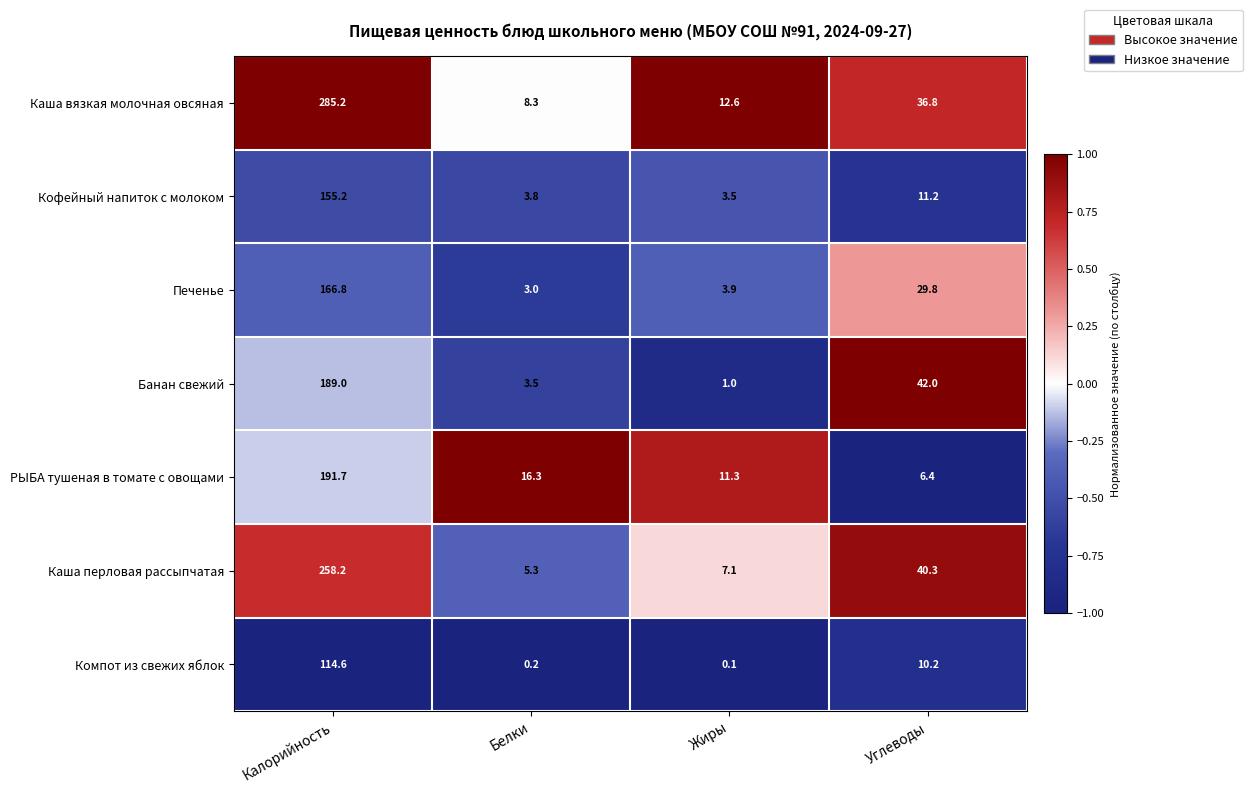

What is the highest value of the РЫБА тушеная в томате с овощами series?

191.7